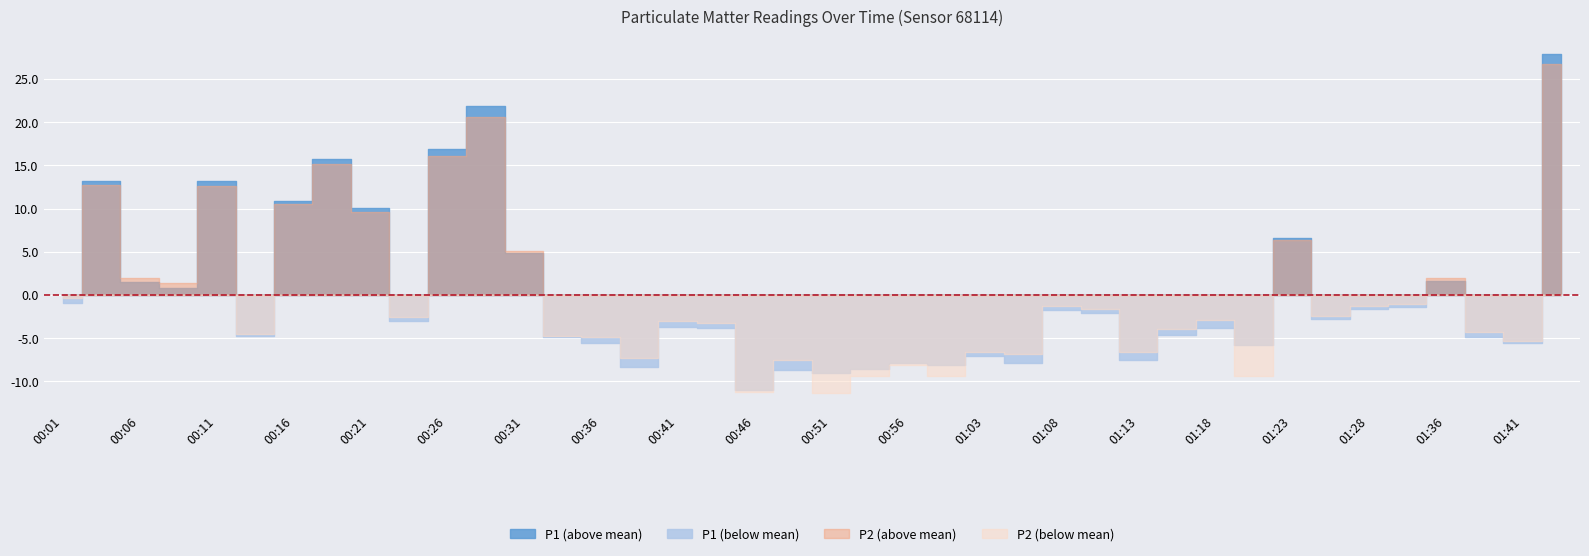

Rank the series at 01:11 from lowest to highest value.

P2, P1